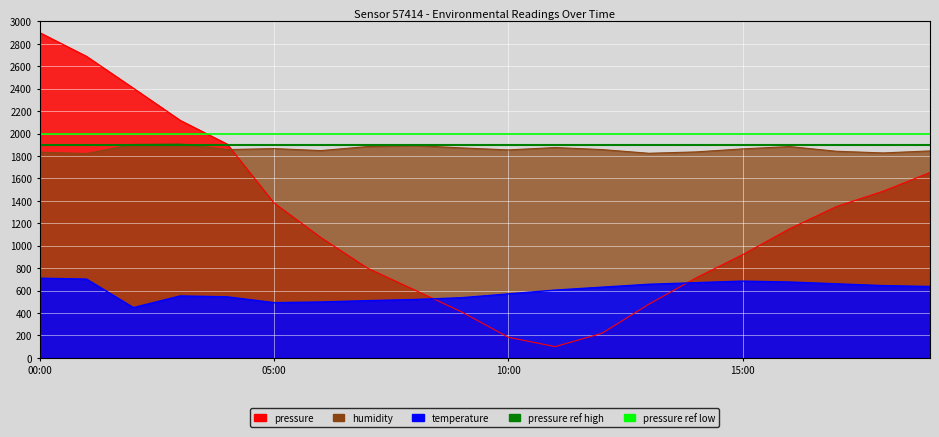

Between which two adjacent categories do pressure and temperature first intersect?

08:00 and 09:00